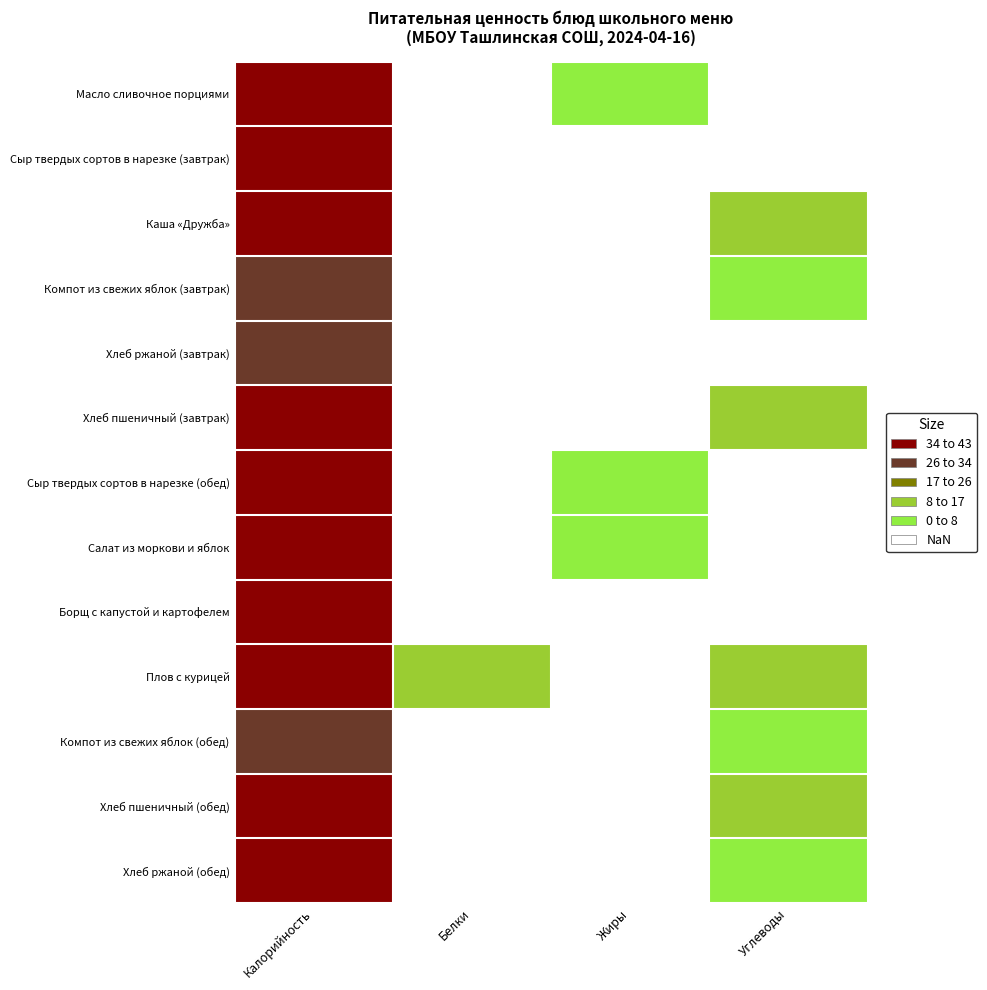

Which series has the widest spread of values?

Плов с курицей